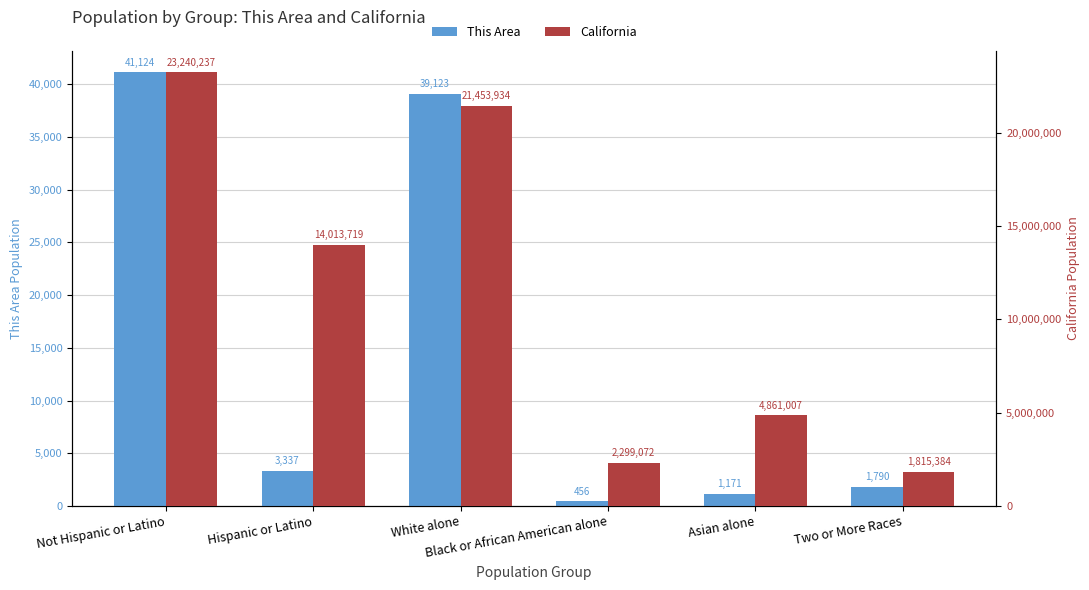

What is the value of the California bar at the 1st from the left?

23240237